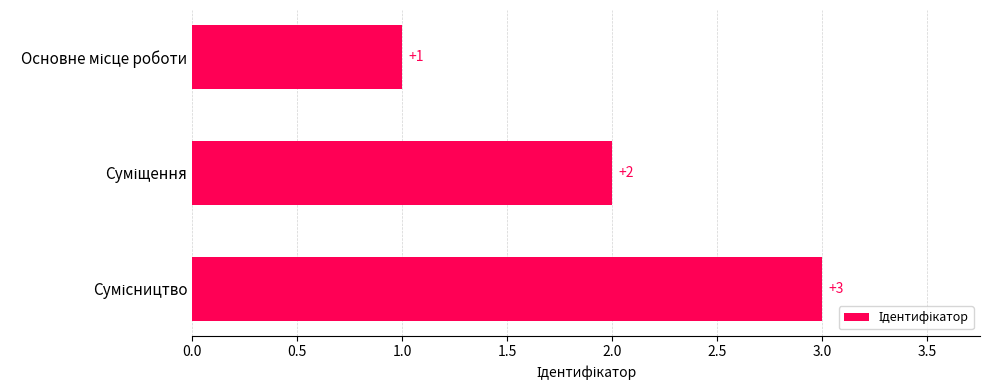

Count the values in the range 1 to 3.

3